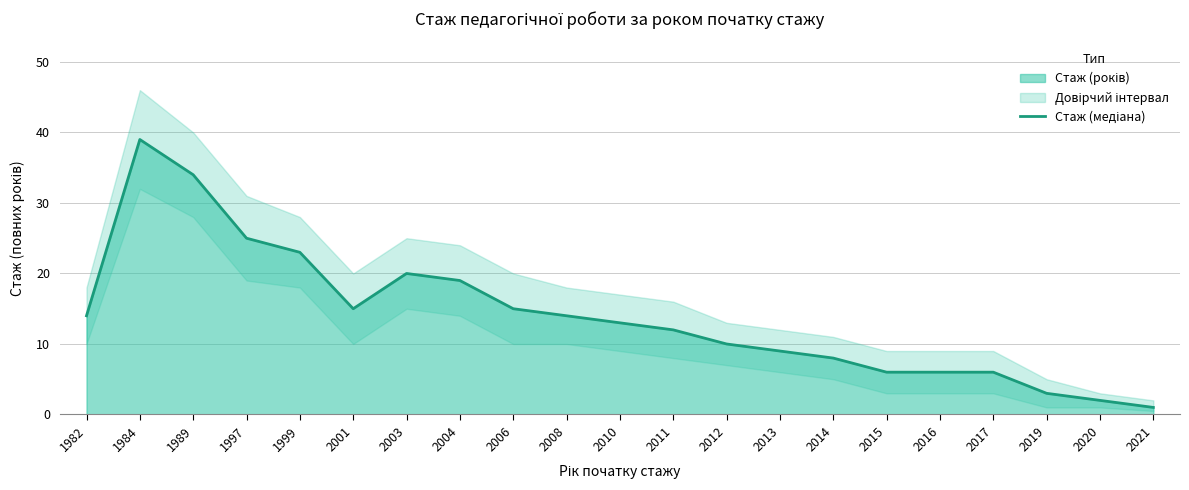

What is the average value?

14